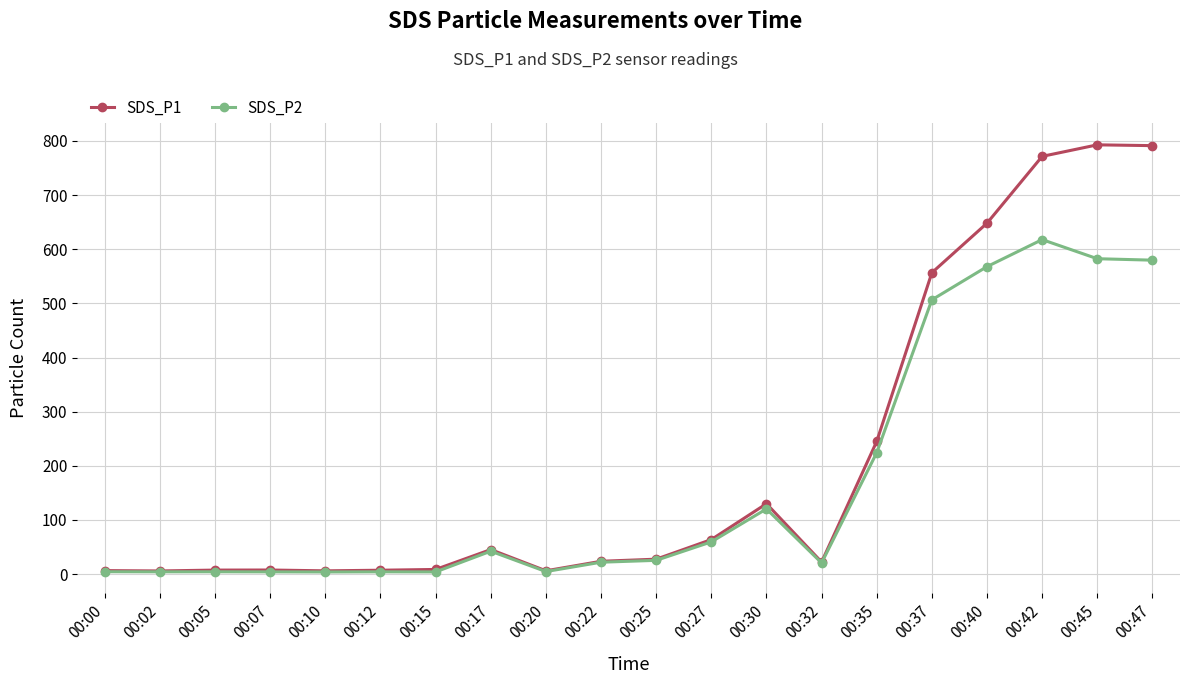

Read the SDS_P1 value at 00:07.

7.5